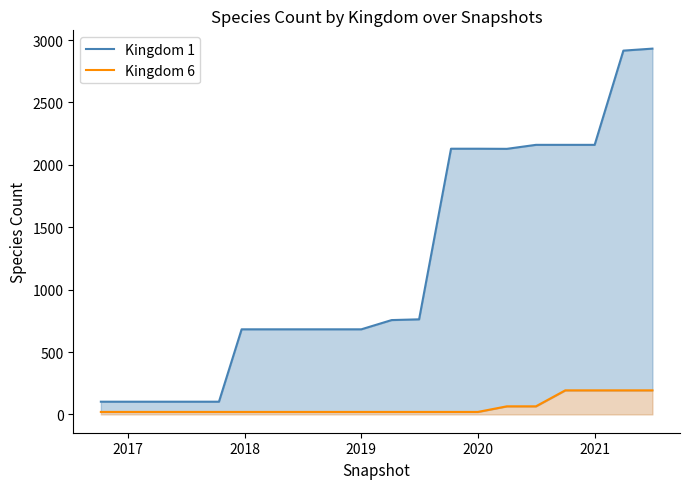

What position from the right is 2021?

3